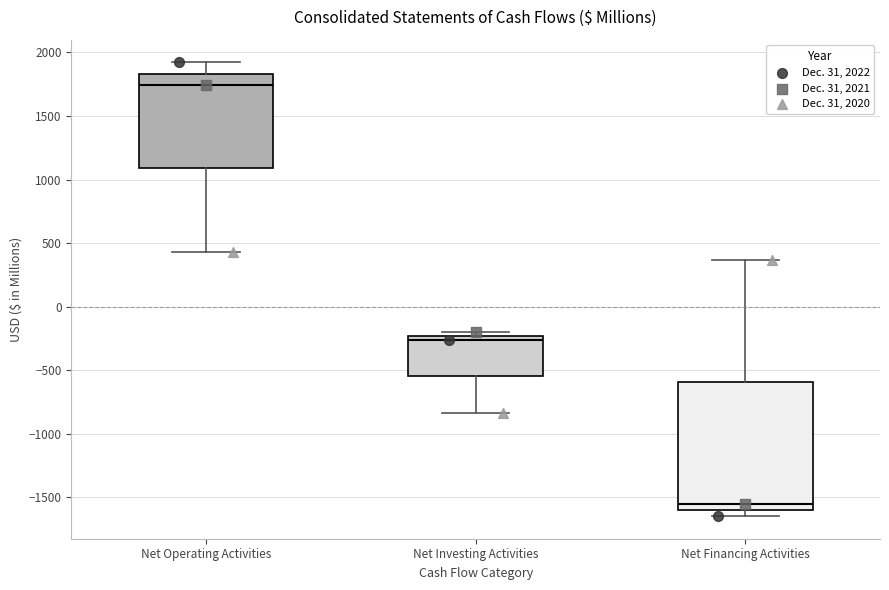

Reading left to right, read every box against the y-axis: the position of its median line, the range the box covers, and the ends of its whiskers. The values are not printed on the chart, so give them approximately, as read against the axis.

Net Operating Activities: median 1750, box 1100 to 1850, whiskers 450 to 1900
Net Investing Activities: median -250 (just below the box's upper edge), box -550 to -250, whiskers -850 to -200
Net Financing Activities: median -1550, box -1600 to -600, whiskers -1650 to 350